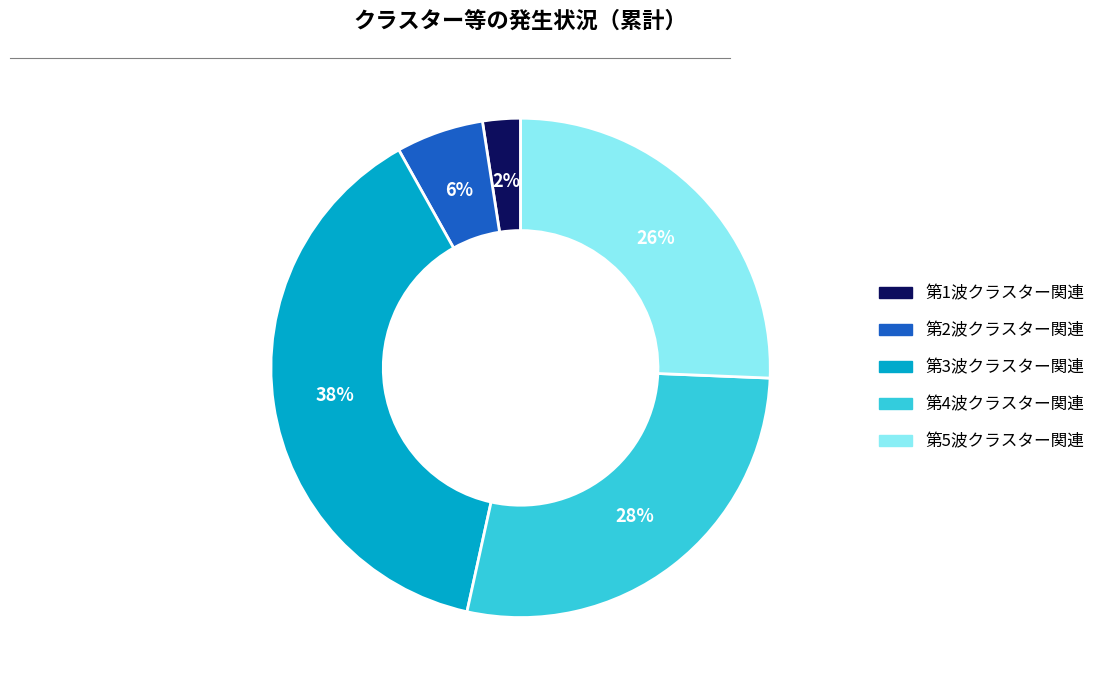

To the nearest percent, what portion does 第1波クラスター関連 represent?

2%